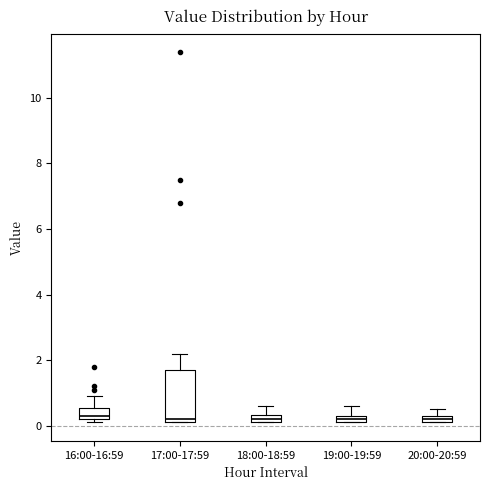

Where is the upper edge of the box for 19:00-19:59 on the y-axis? The values are not printed on the chart, so give them approximately, as read against the axis.

0.4